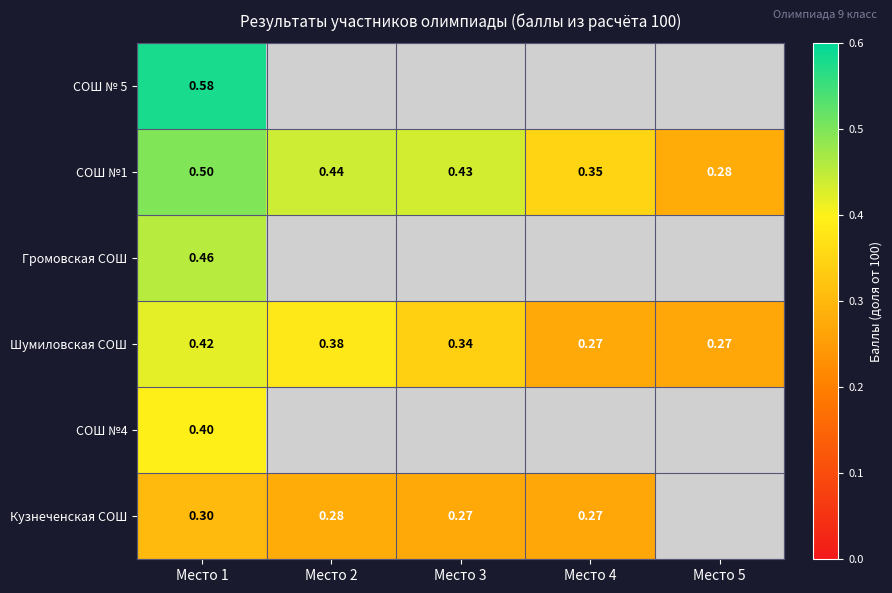

At which category does the chart reach its peak across all series?

Место 1